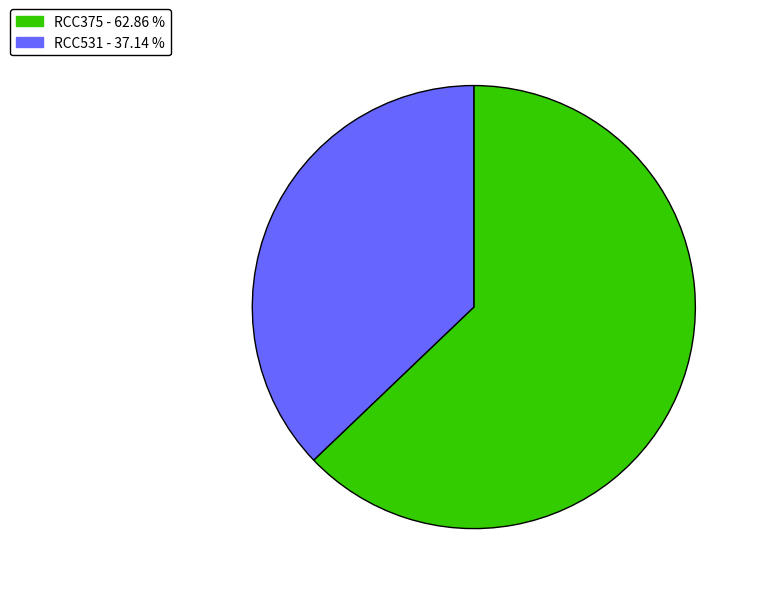

Combined, do RCC531 - 37.14 % and RCC375 - 62.86 % account for over 50%?

Yes